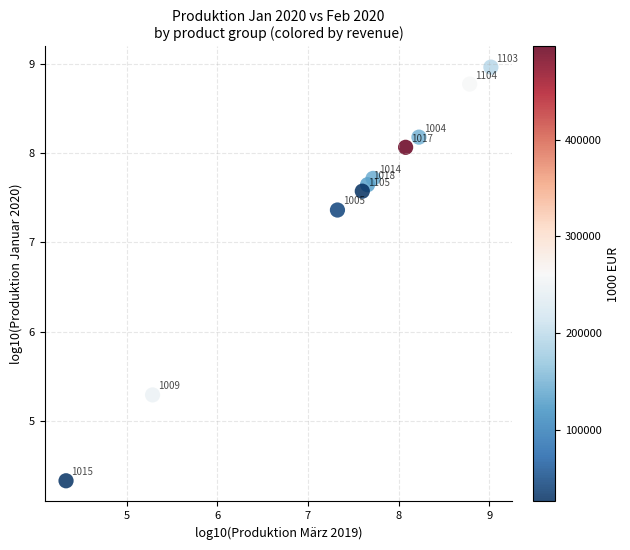

What Y value in the scatter plot is closest to 6?

5.3